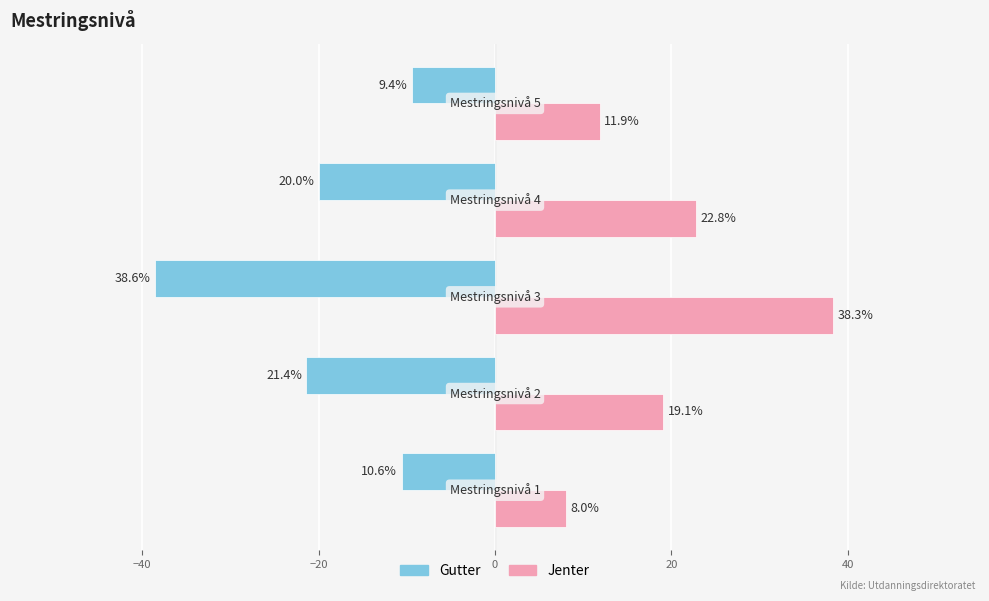

How many values in the Jenter series exceed 19?

3